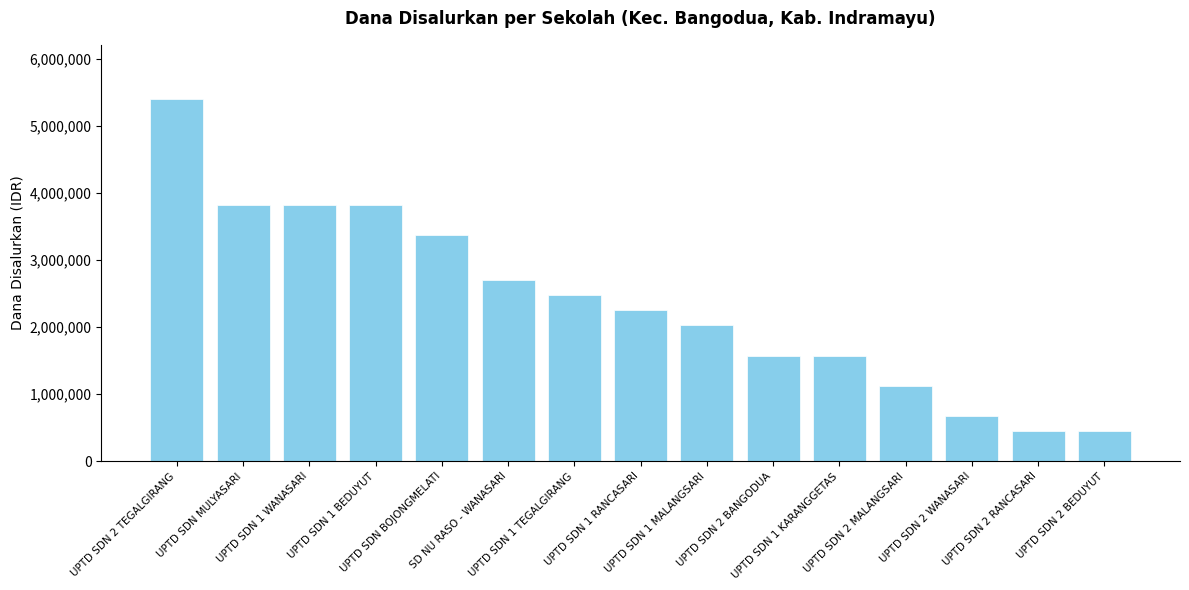

What is the maximum value shown in the chart?

5400000